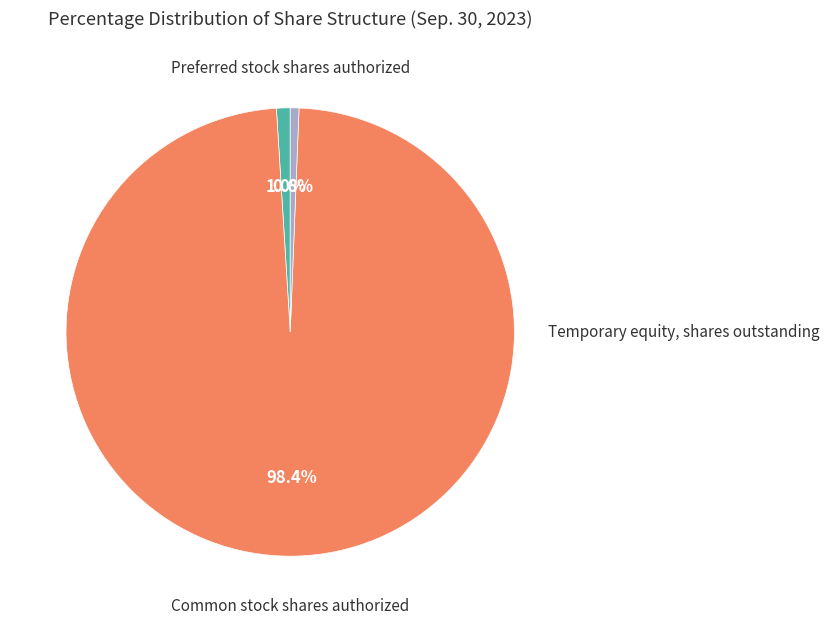

Is there a majority slice in this chart?

Yes